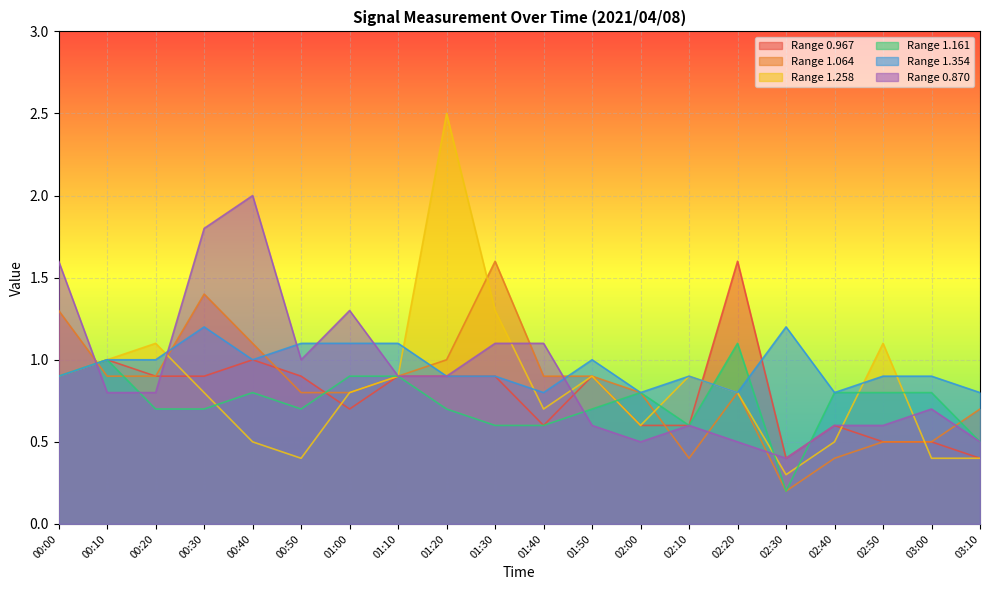

What is the value of the 0.870 point at the 7th from the left?

1.3